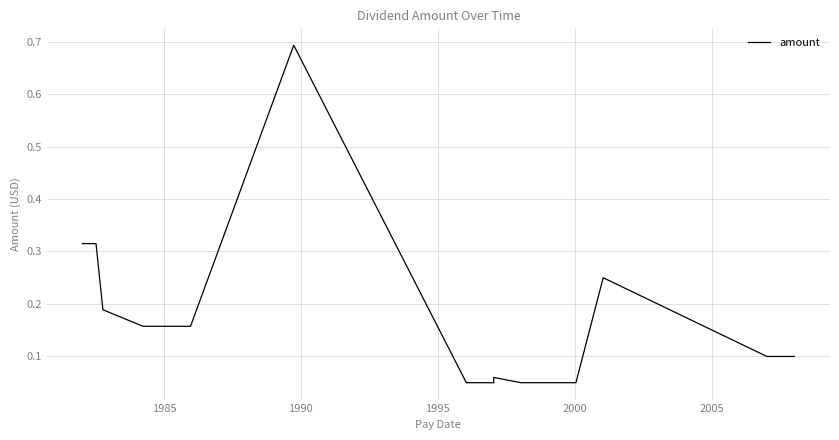

What is the value of the 4th point from the left?

0.2